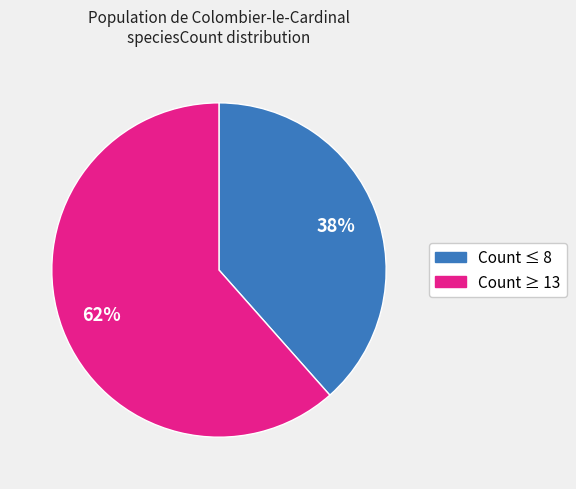

Is it true that Count ≥ 13 is 62% of the pie?

True